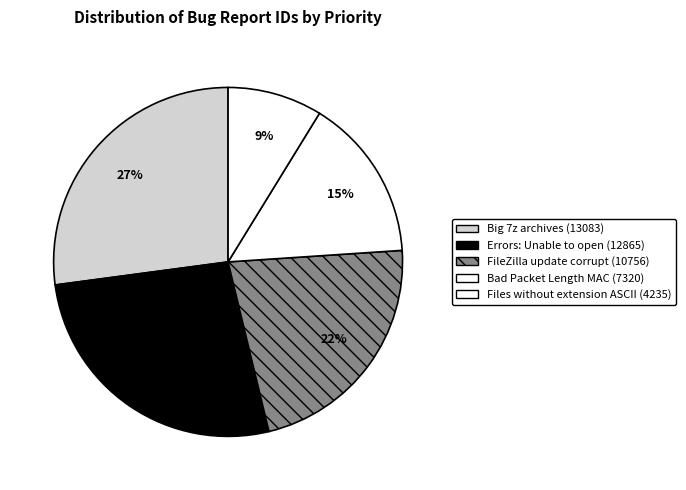

Count the number of slices in the pie.

5